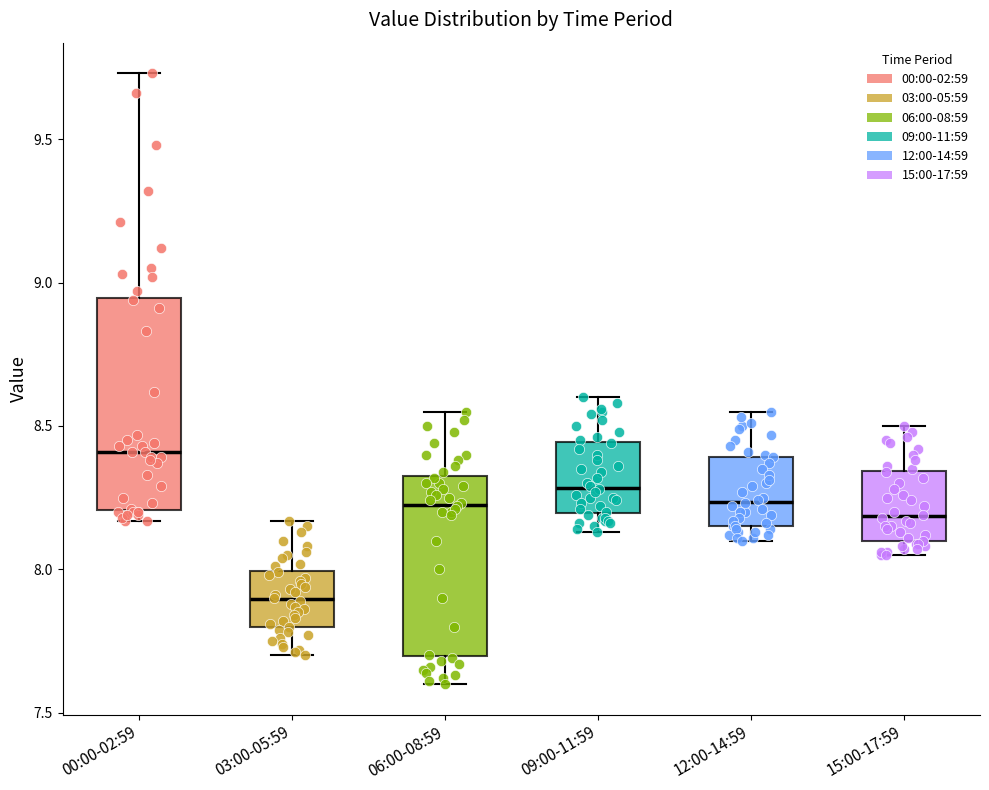

Reading left to right, transcribe this box plot: for each box, give where its median line is, the range the box spans, and where its two whiskers end, as read against the y-axis. The values are not printed on the chart, so give them approximately, as read against the axis.

00:00-02:59: median 8.40, box 8.20 to 8.95, whiskers 8.15 to 9.75
03:00-05:59: median 7.90, box 7.80 to 8.00, whiskers 7.70 to 8.15
06:00-08:59: median 8.25, box 7.70 to 8.35, whiskers 7.60 to 8.55
09:00-11:59: median 8.30, box 8.20 to 8.45, whiskers 8.15 to 8.60
12:00-14:59: median 8.25, box 8.15 to 8.40, whiskers 8.10 to 8.55
15:00-17:59: median 8.20, box 8.10 to 8.35, whiskers 8.05 to 8.50